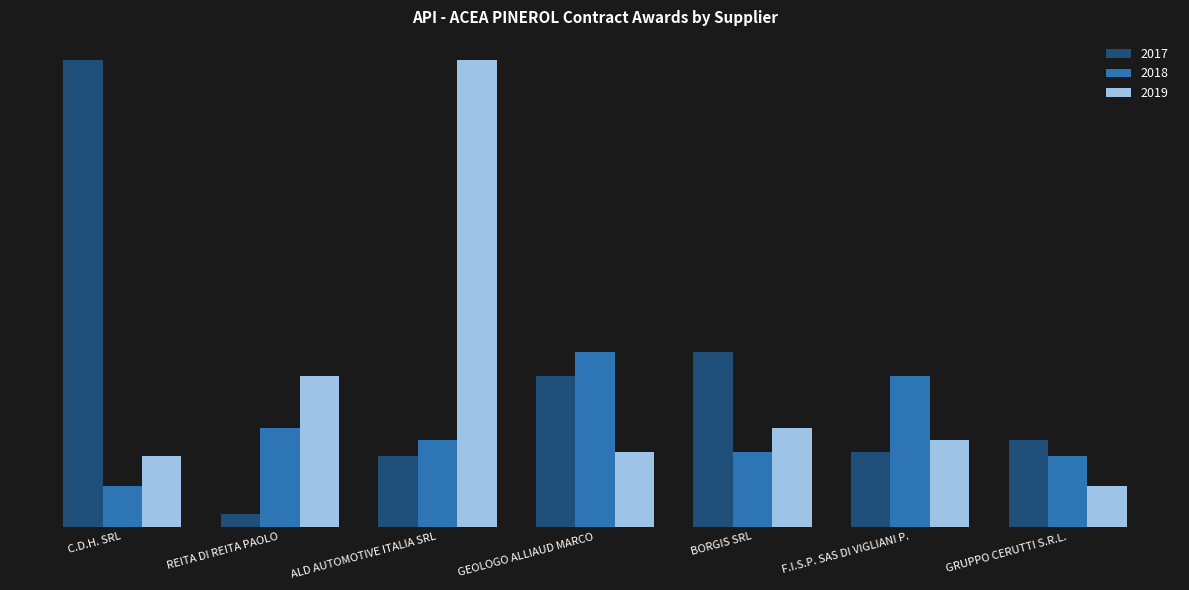

What are all the series names shown in the legend?

2017, 2018, 2019